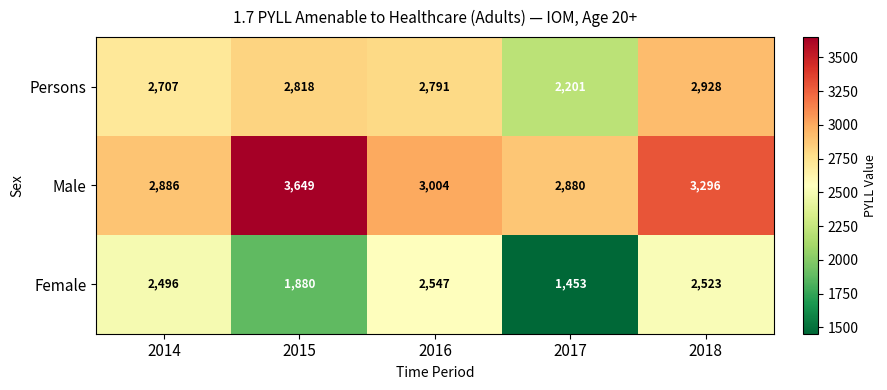

What is the sum of all Persons values?

13445